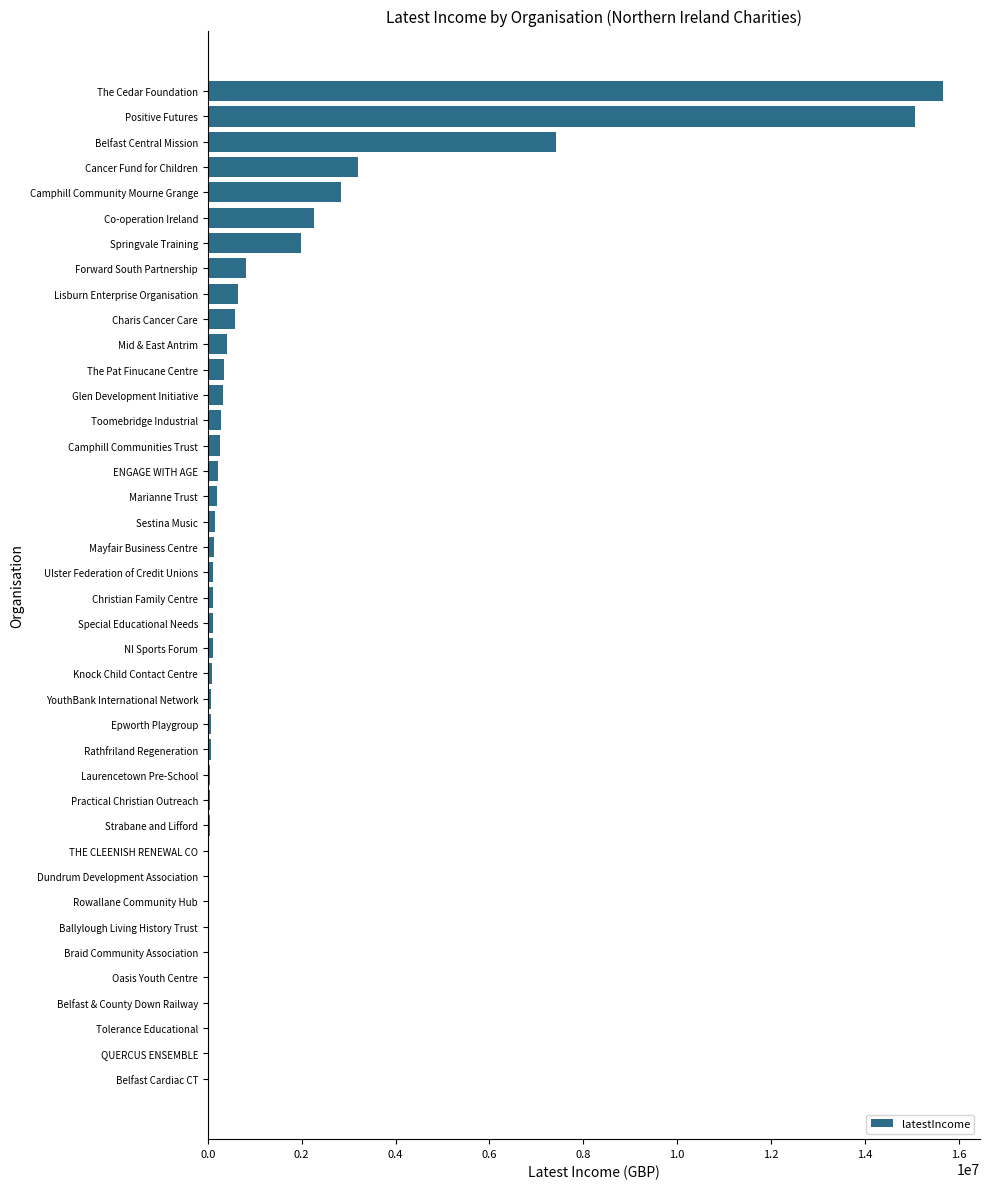

Is it true that the value at Cancer Fund for Children is 4213214?

False